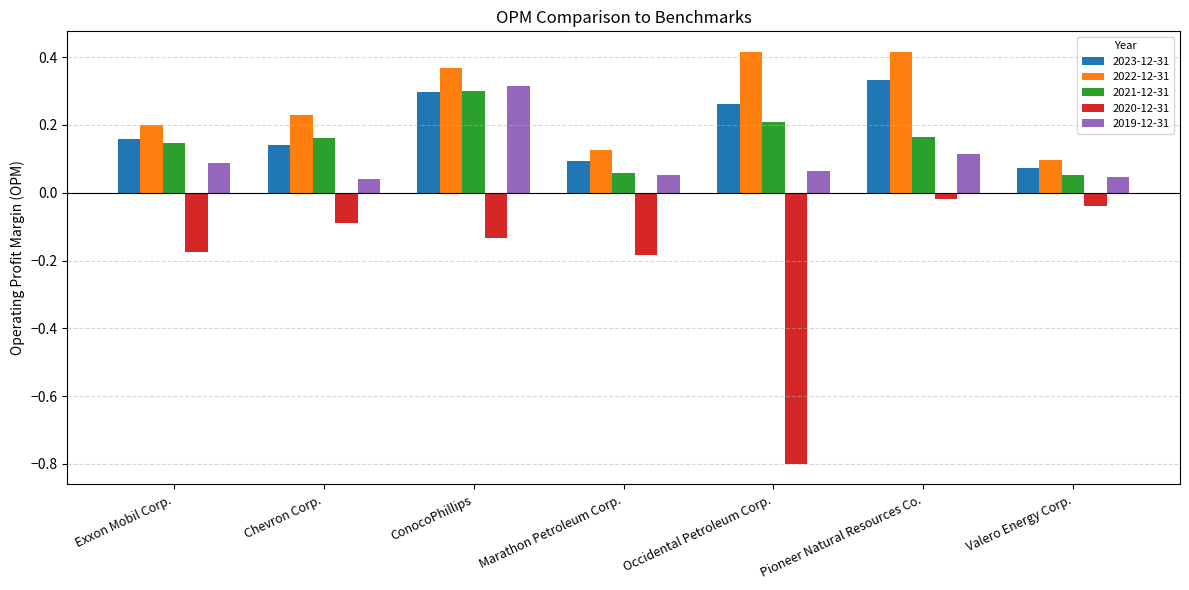

At which label does 2023-12-31 reach its peak?

Pioneer Natural Resources Co.